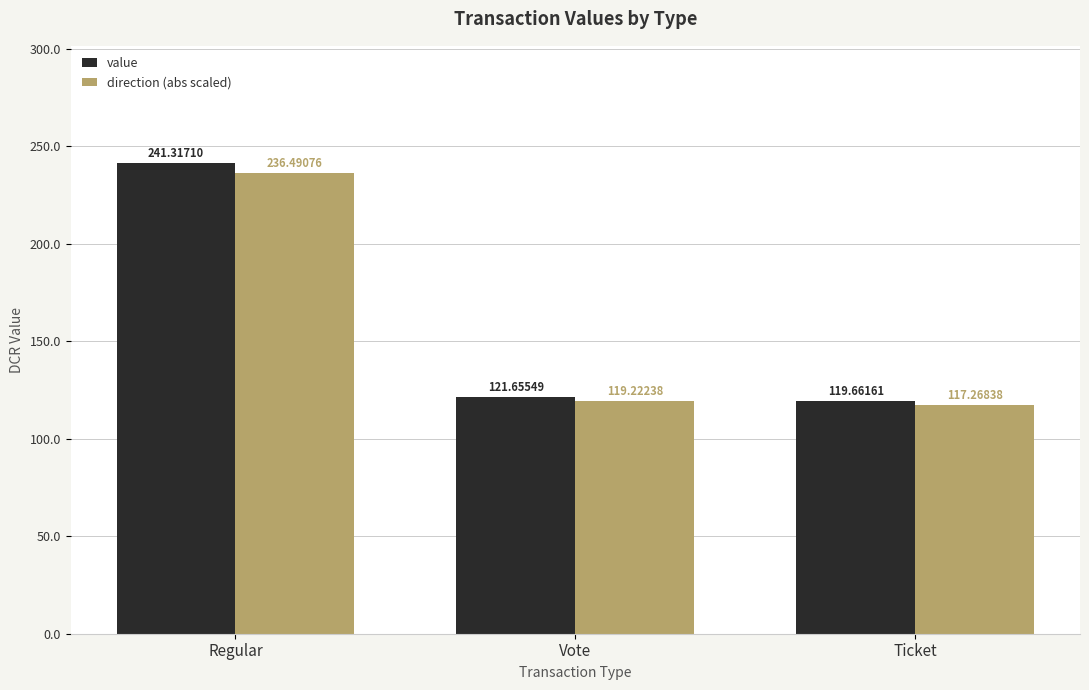

Between Regular and Ticket, which series saw the biggest shift?

value